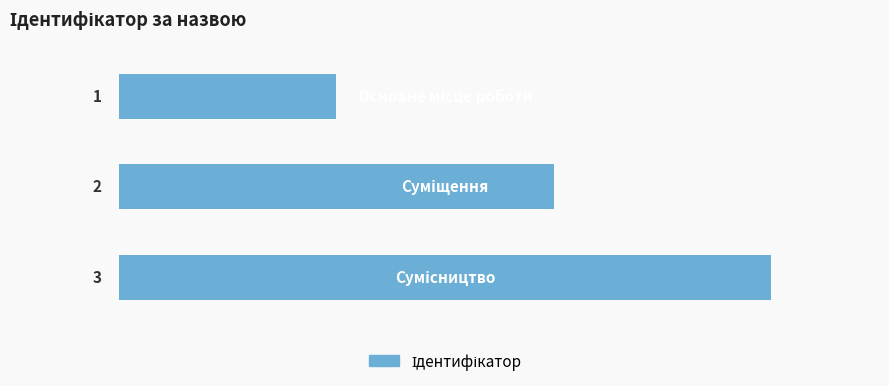

How many data points are less than 2?

1